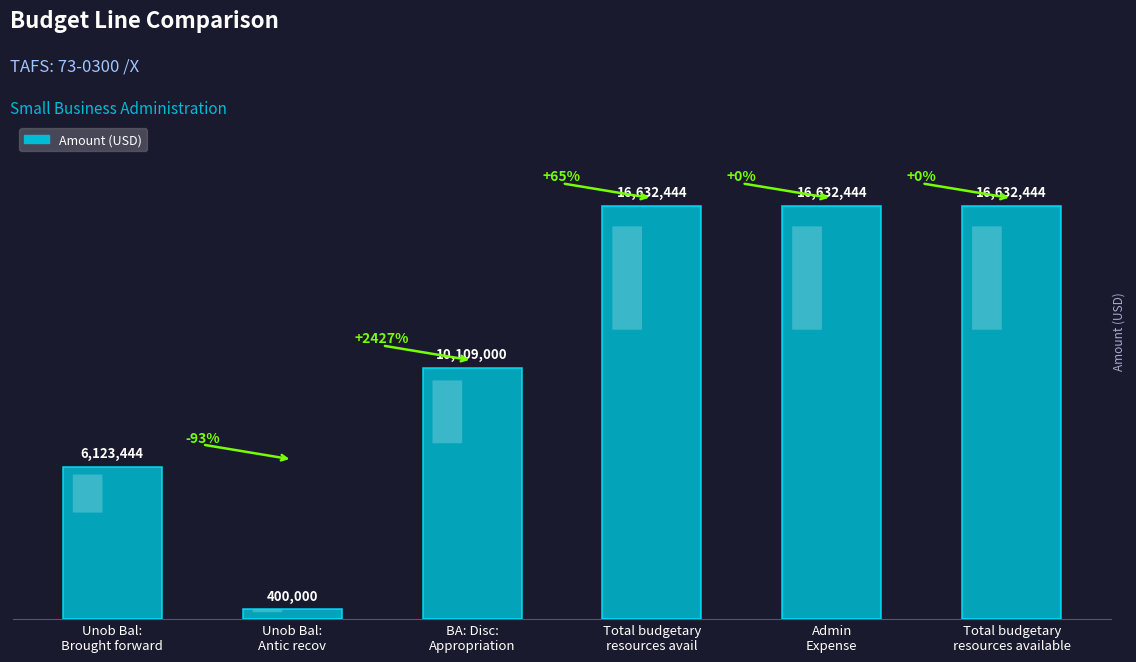

Does the chart contain any negative values?

No